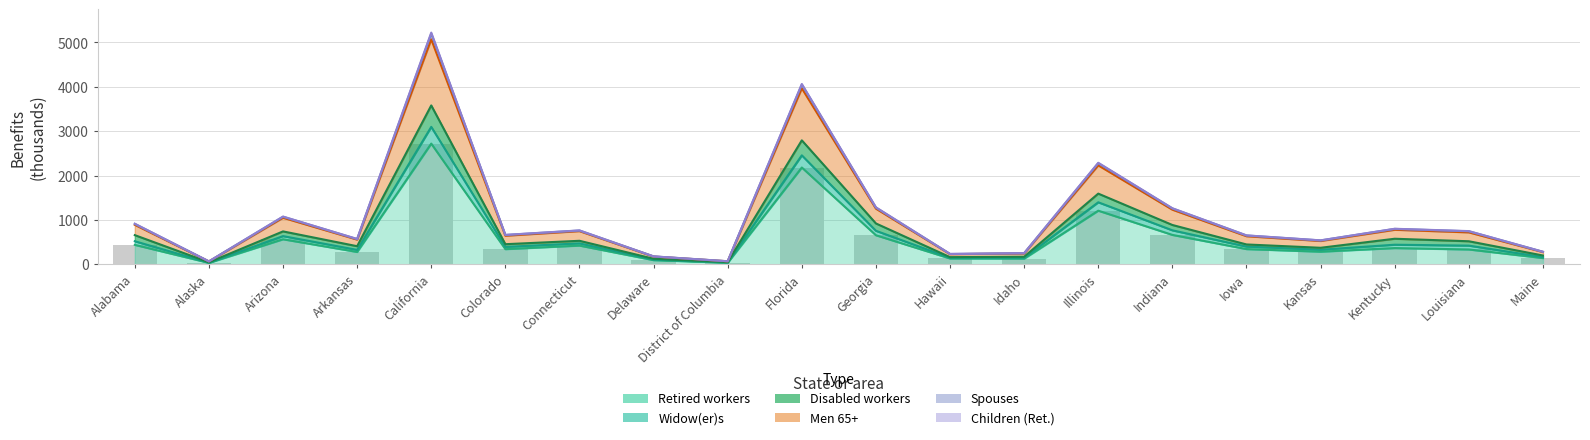

The Retired workers series shows 11.7 at Alaska. True or false?

False